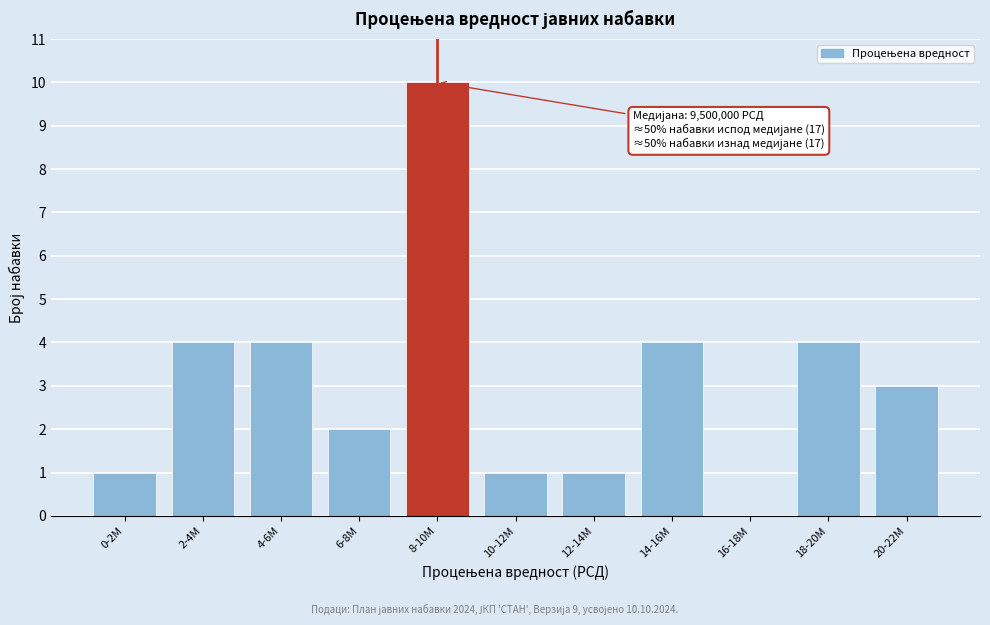

Reading left to right, transcribe all the data shown in this chart.

0-2M=1	2-4M=4	4-6M=4	6-8M=2	8-10M=10	10-12M=1	12-14M=1	14-16M=4	16-18M=0	18-20M=4	20-22M=3